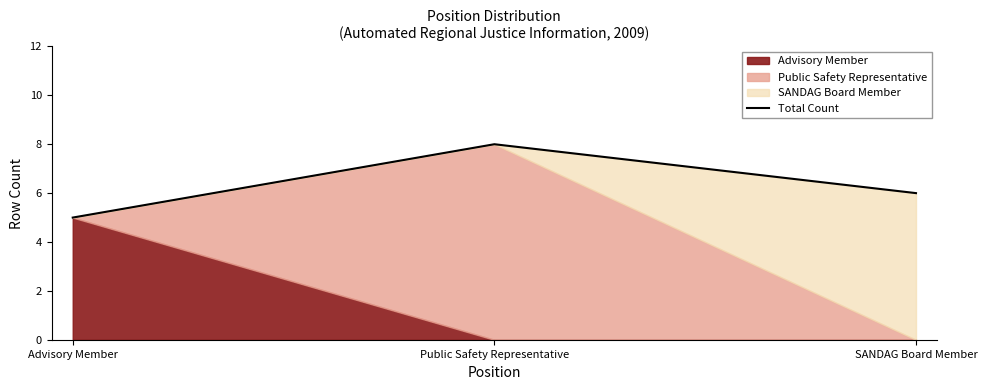

What is the label of the 1st point from the right?

SANDAG Board Member